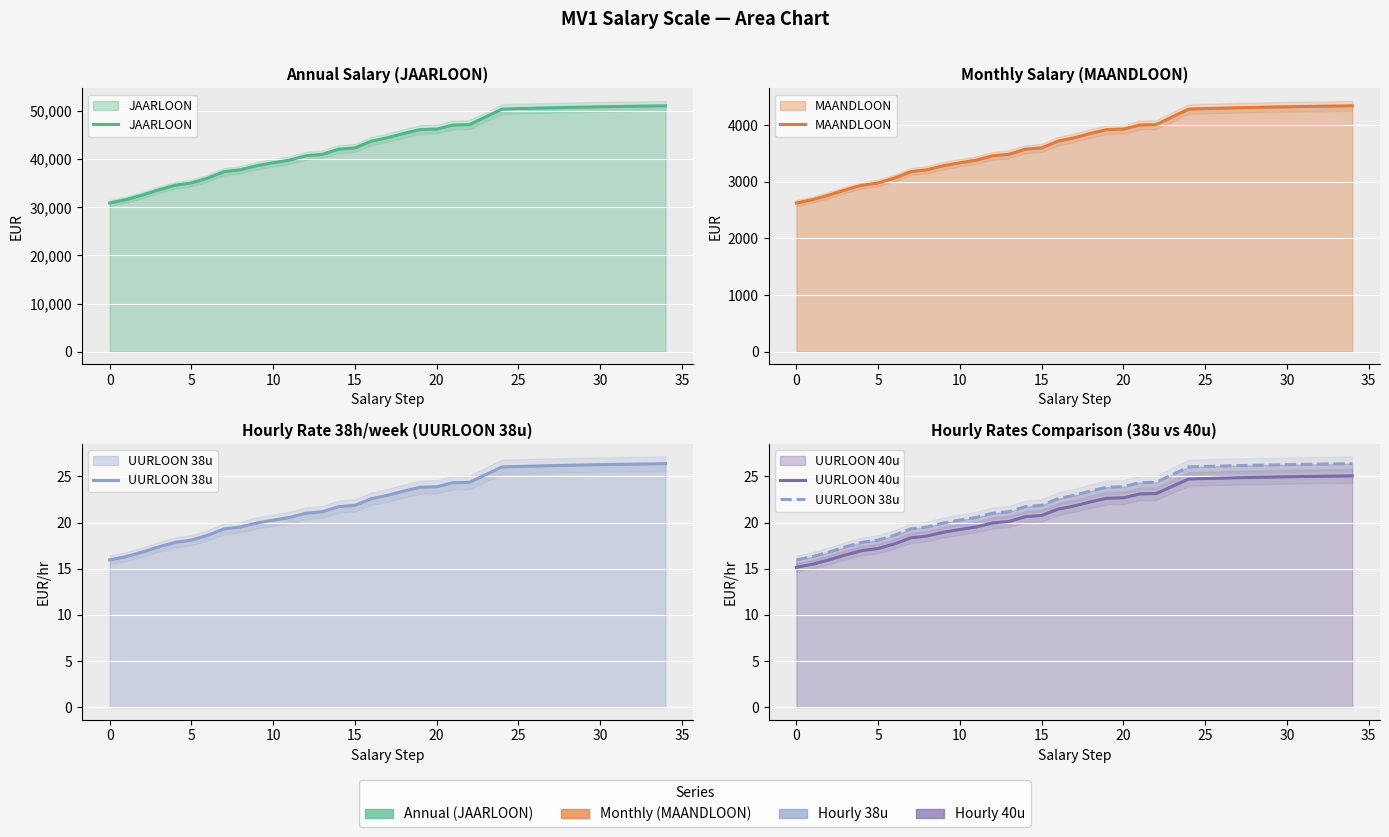

Is it true that UURLOON 40u equals 6.9 at 15?

False